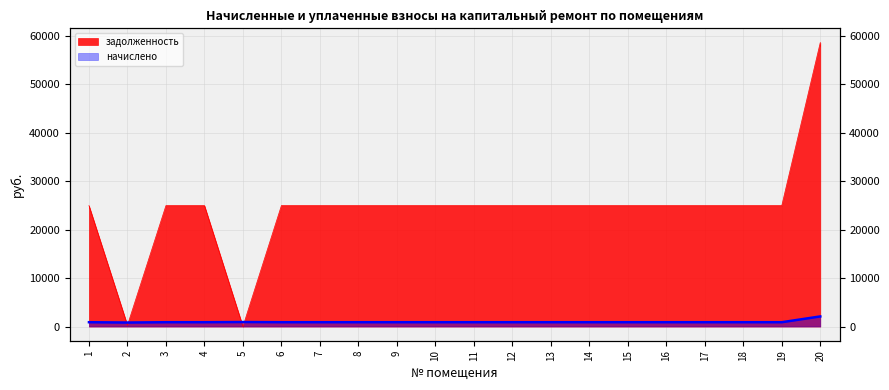

What are all the series names shown in the legend?

задолженность, начислено